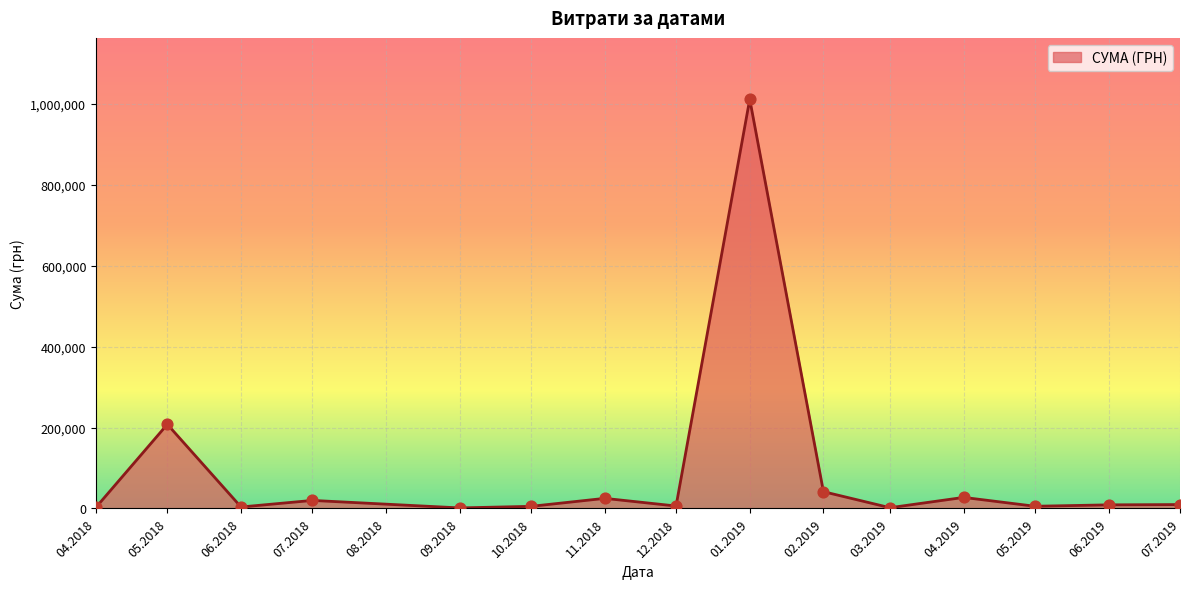

What is the maximum value shown in the chart?

1011914.6